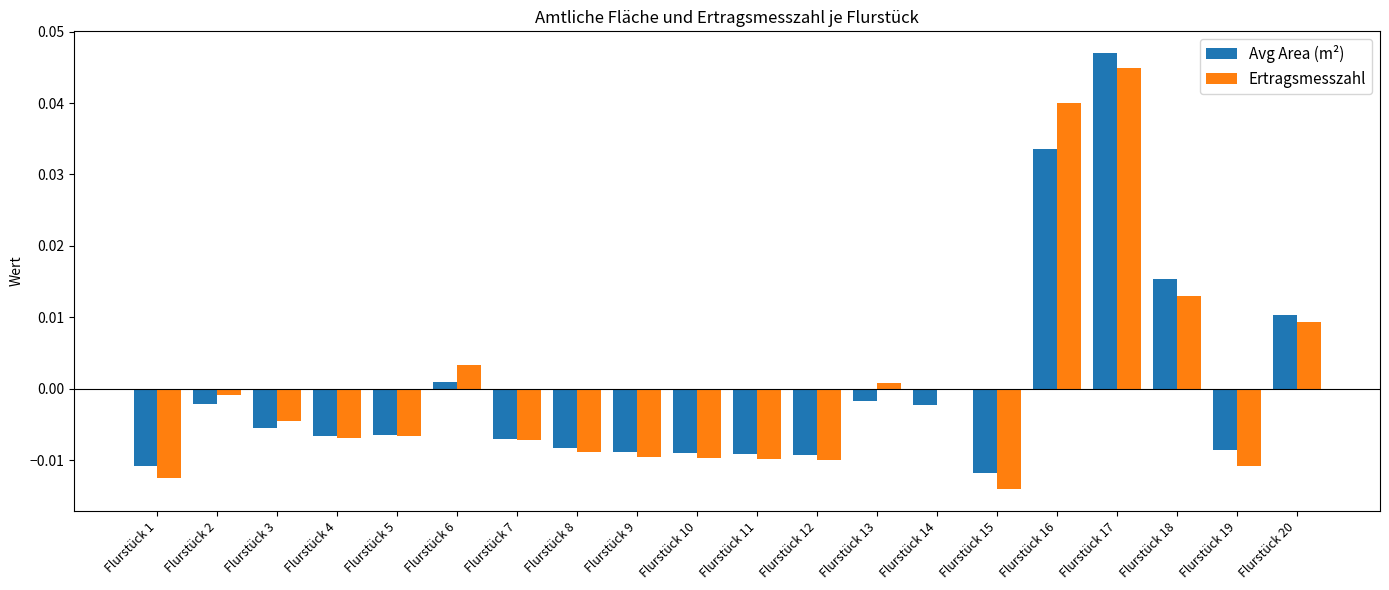

At which label does Ertragsmesszahl reach its peak?

Flurstück 17